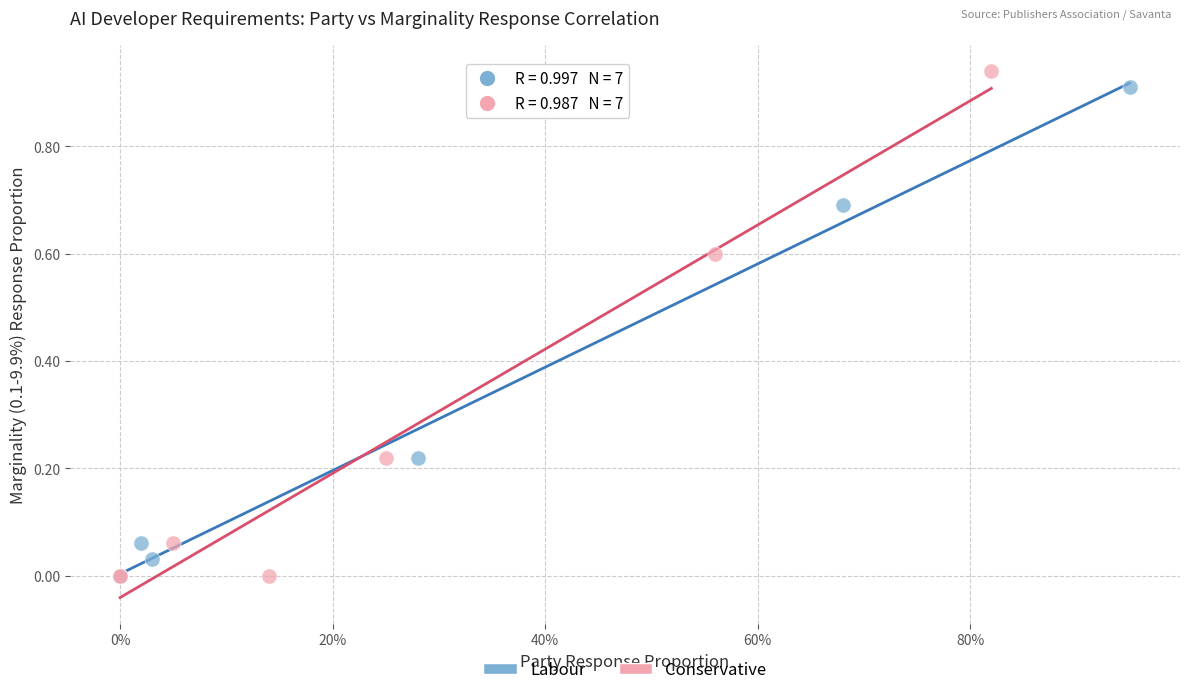

What are all the series names shown in the legend?

Labour, Conservative